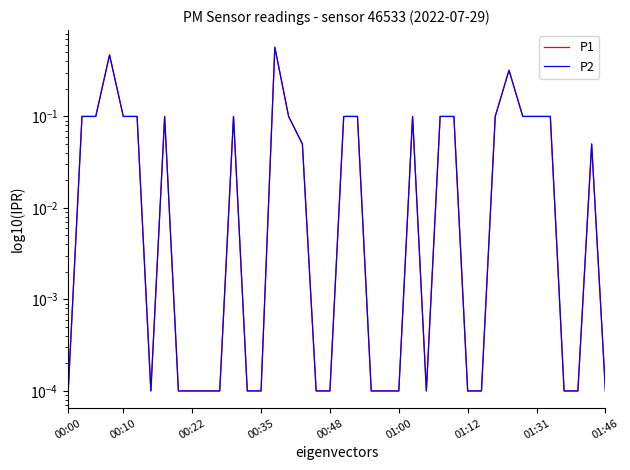

At which category is the sum across all series the highest?

15